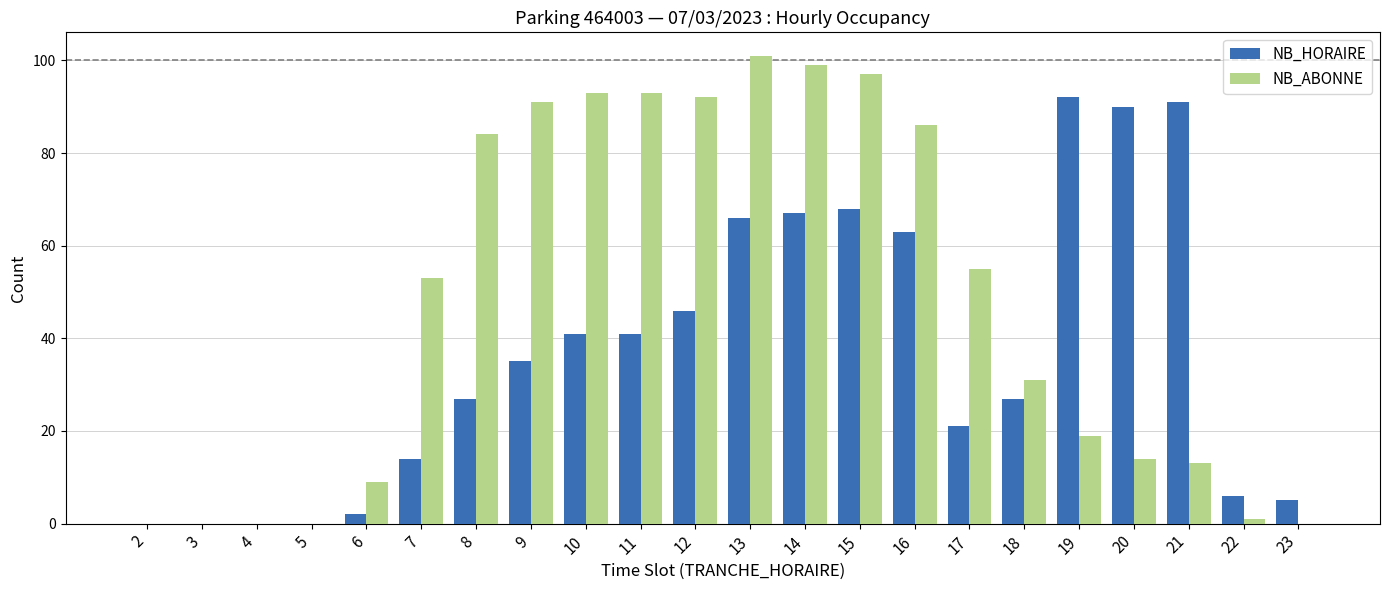

What is the sum of all NB_HORAIRE values?

802